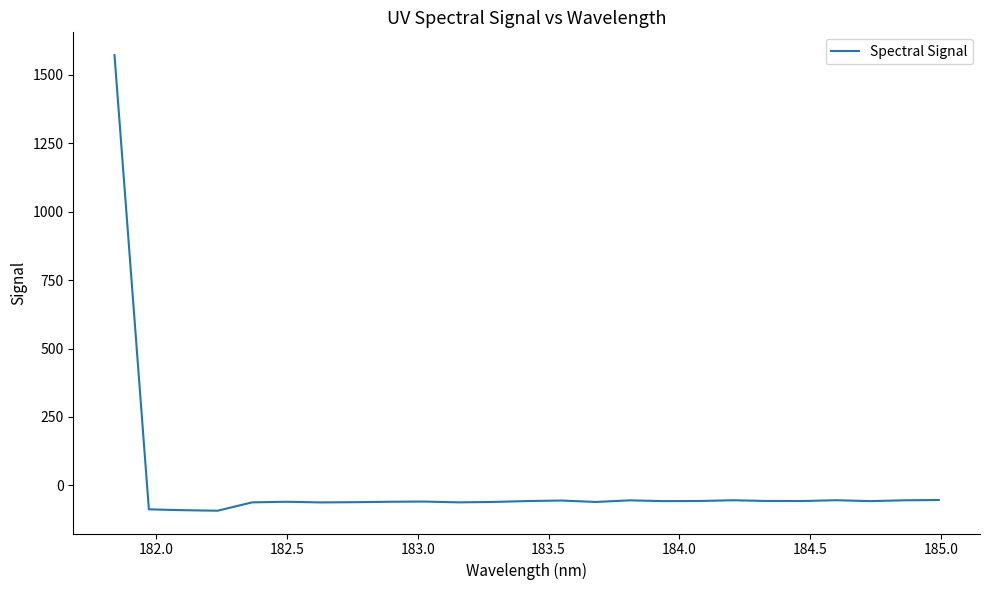

What is the smallest value displayed?

-92.3